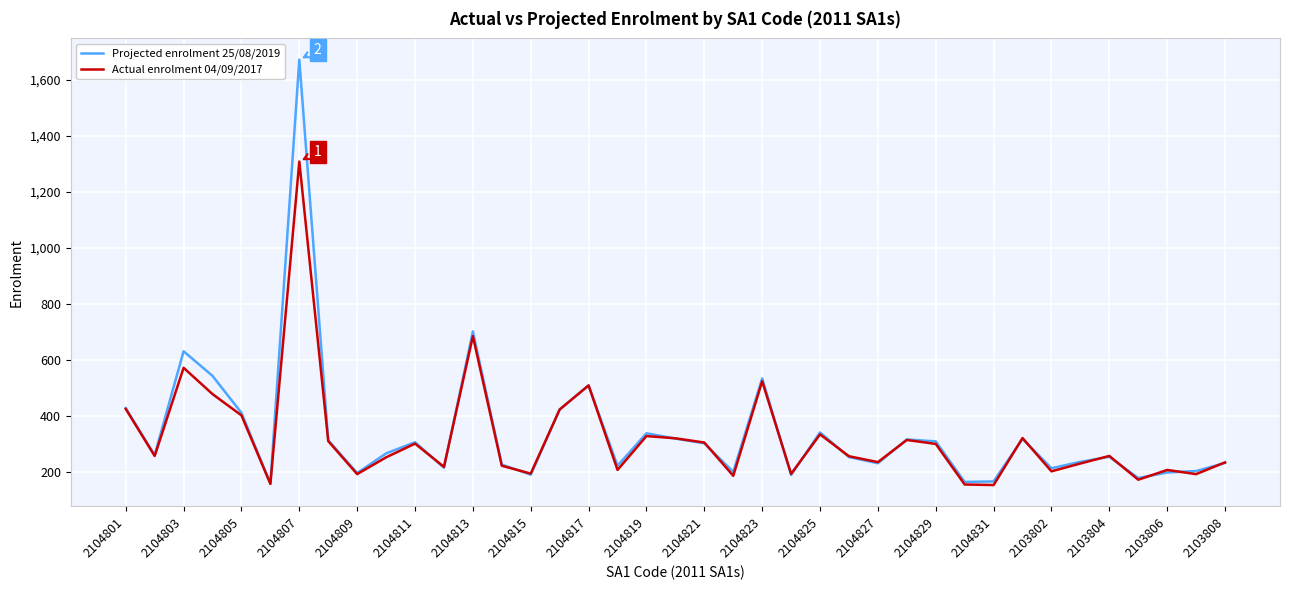

What is the greatest value displayed?

1672